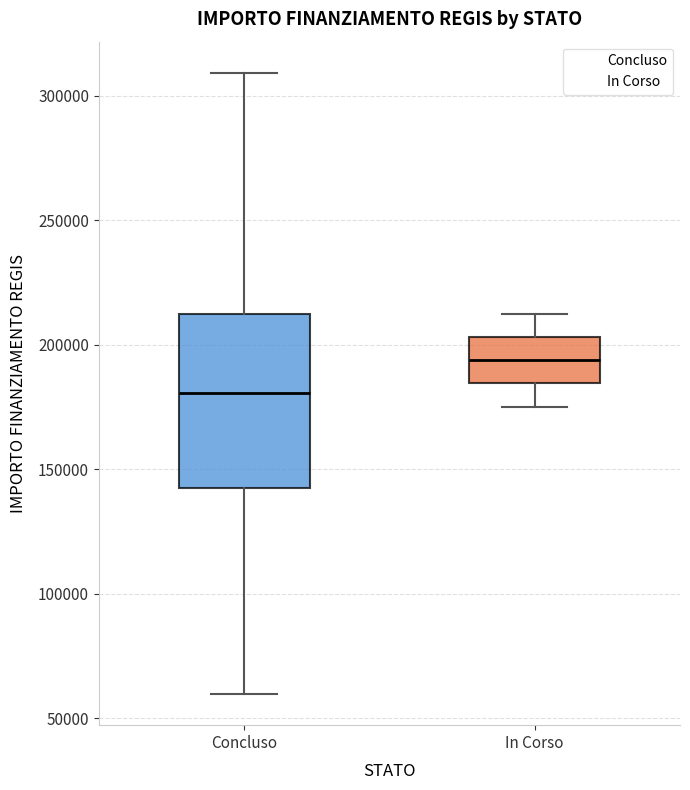

Comparing the boxes themselves (not the whiskers), which one is the tallest?

Concluso